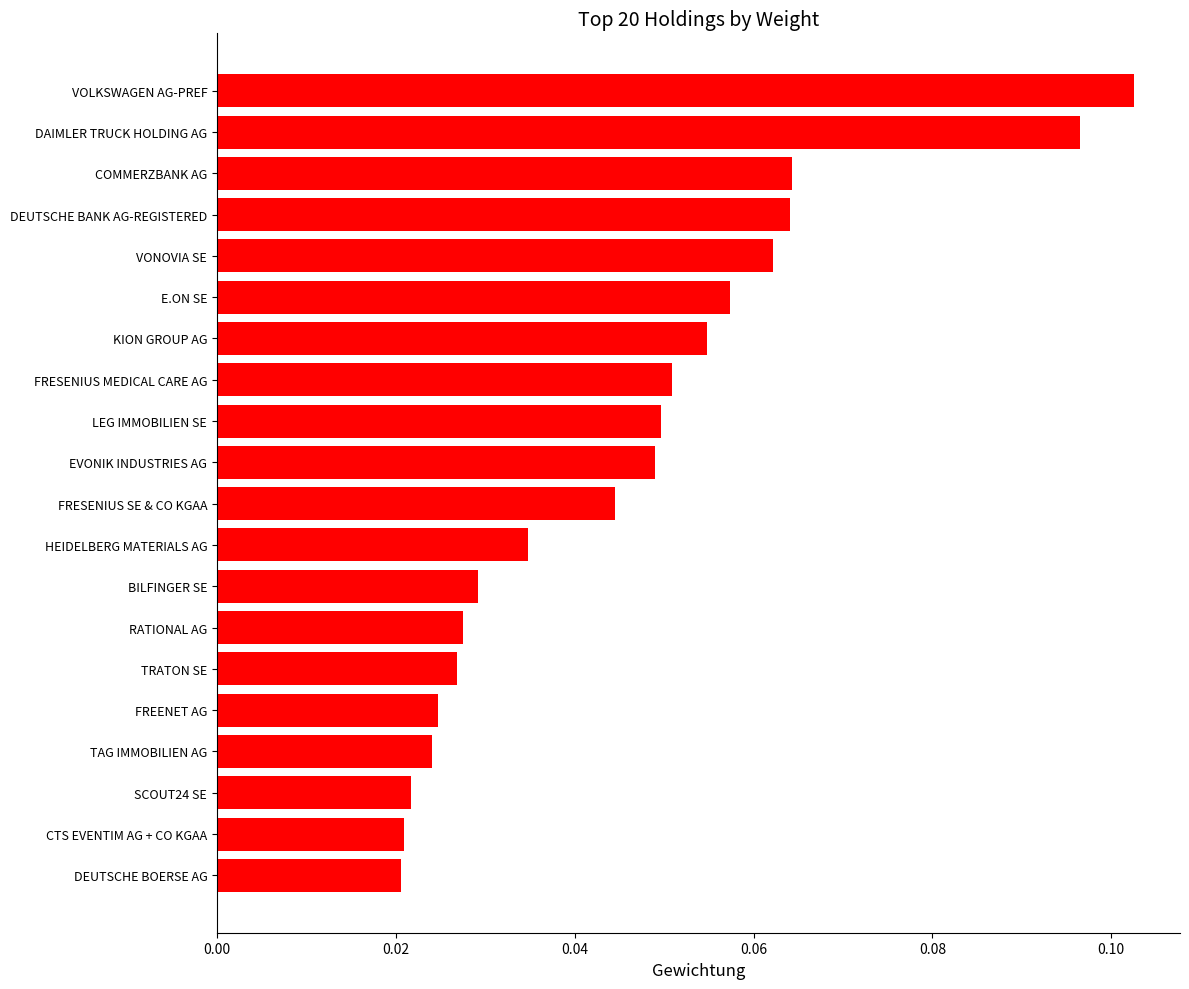

Which has a higher value, HEIDELBERG MATERIALS AG or EVONIK INDUSTRIES AG?

EVONIK INDUSTRIES AG